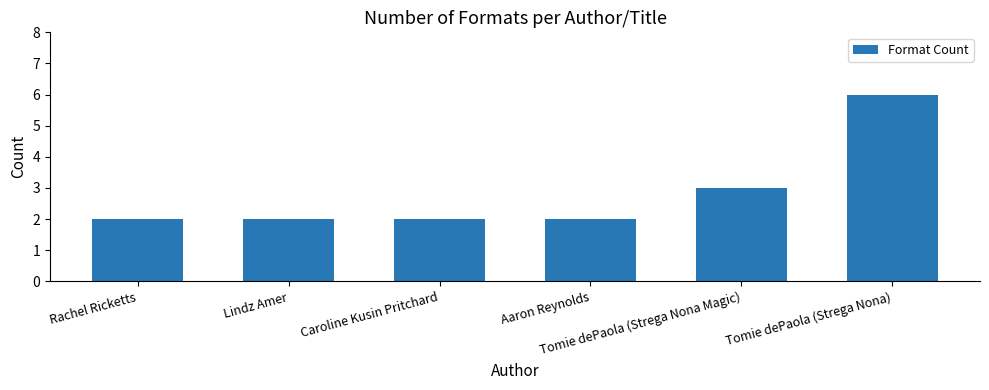

Reading left to right, extract all data points from this chart.

2	2	2	2	3	6